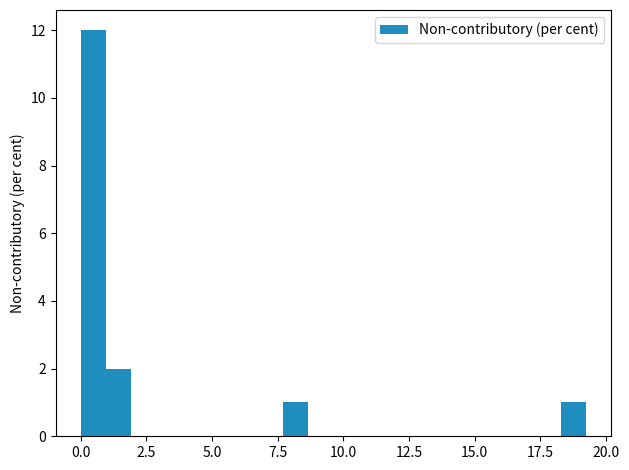

Read against the x-axis, roughly where is the centre of the tallest bar?

0.5